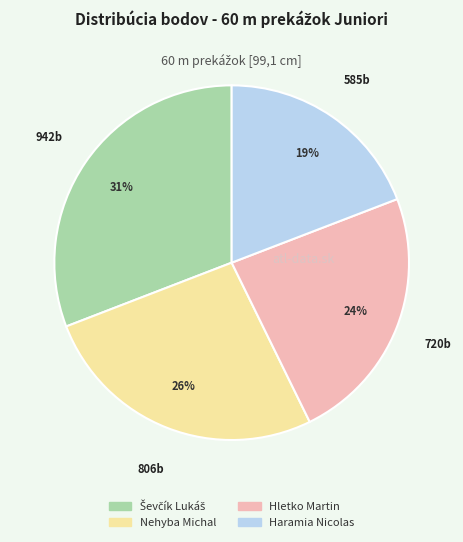

What percentage is the Haramia Nicolas slice, to the nearest percent?

19%